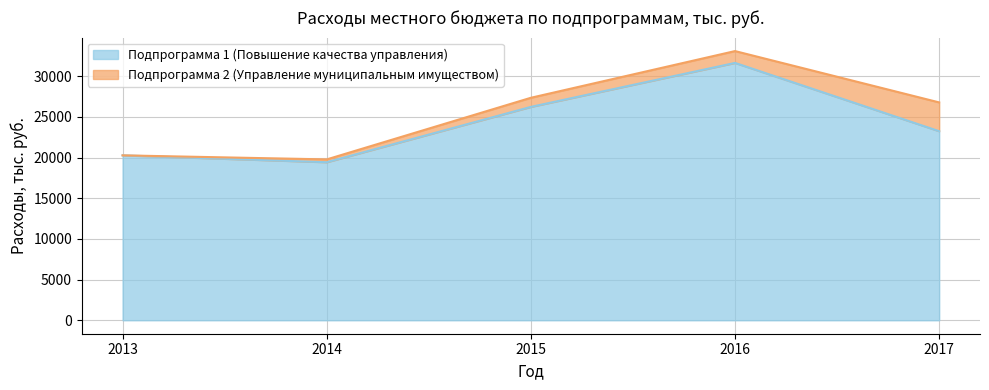

What is the value of the 5th point from the left?

23241.6